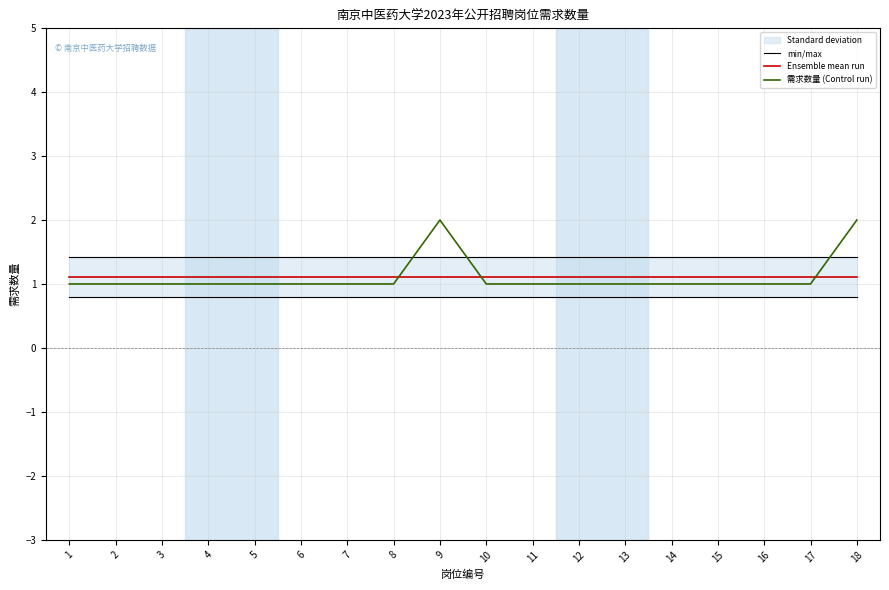

Which category has the highest value in the 需求数量 (Control run) series?

9